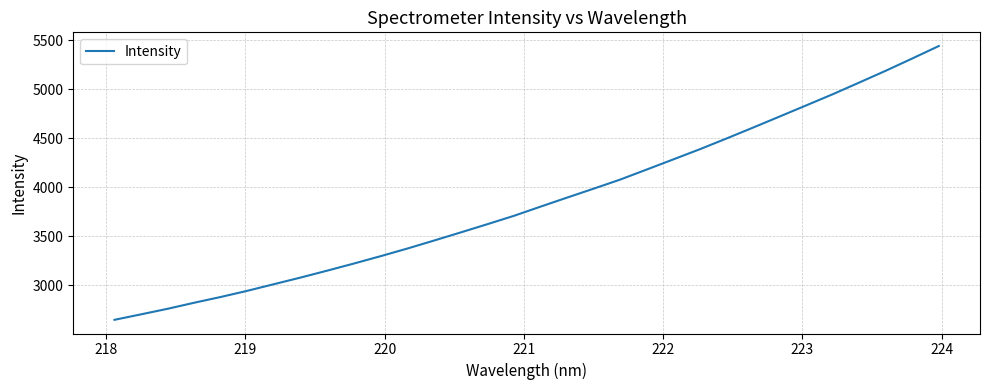

What is the greatest value displayed?

5439.0